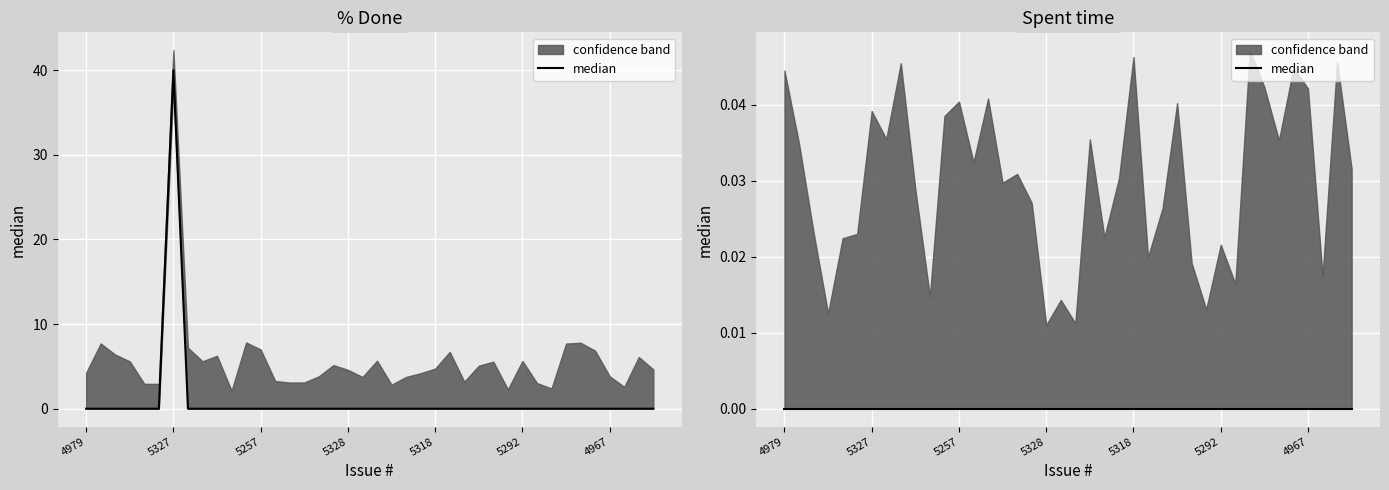

Rank the categories by value from highest to lowest.

5327, 4979, 5260, 5265, 5263, 5339, 5340, 5225, 5236, 5235, 5256, 5255, 5257, 5259, 5258, 5306, 5315, 5321, 5328, 5350, 5349, 5345, 5331, 5326, 5318, 5317, 5316, 5312, 5303, 5301, 5292, 5291, 5000, 4993, 4984, 4972, 4967, 4960, 4959, 4958